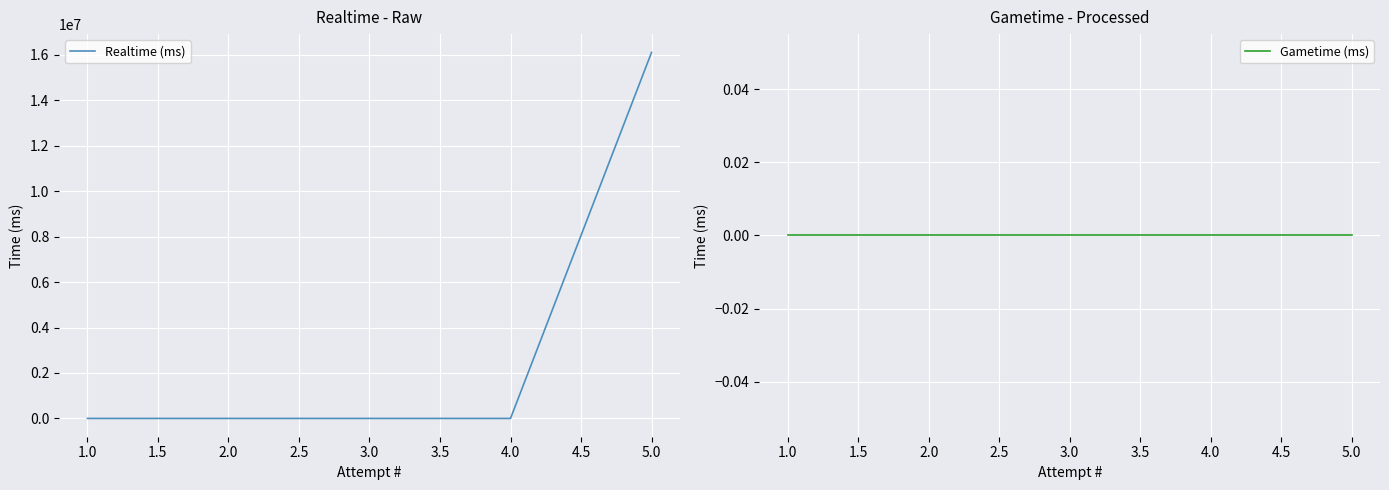

Rank the series at 5.0 from highest to lowest value.

Realtime (ms), Gametime (ms)